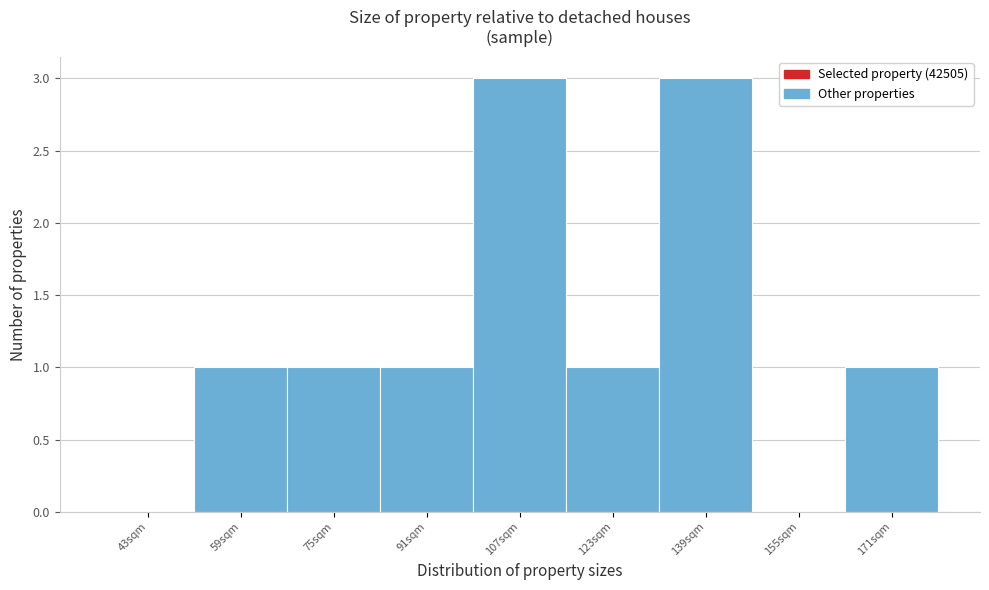

Reading left to right, extract all data points from this chart.

43sqm=0	59sqm=1	75sqm=1	91sqm=1	107sqm=3	123sqm=1	139sqm=3	155sqm=0	171sqm=1